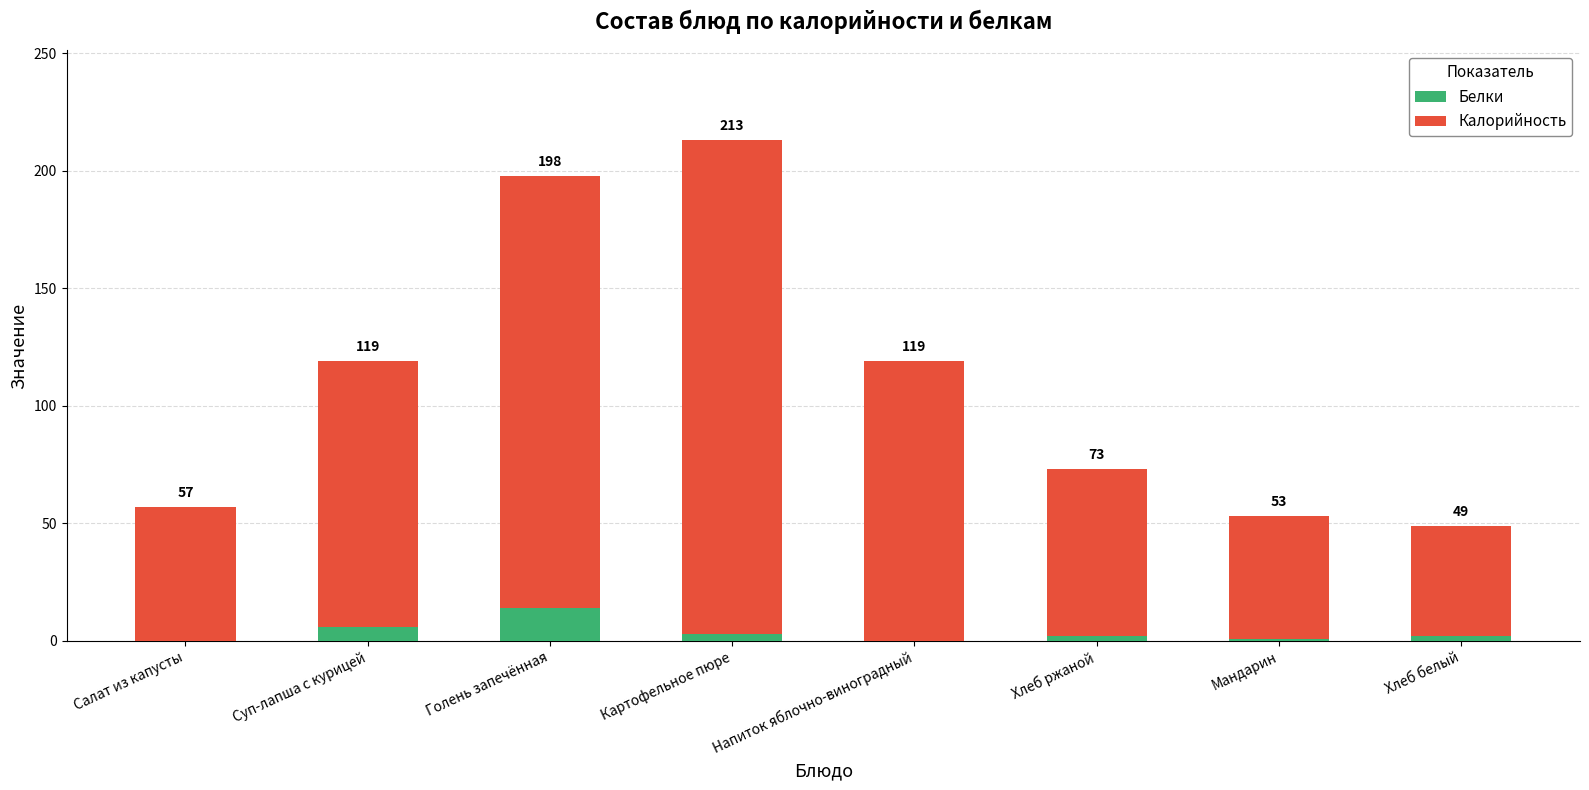

What are all the series names shown in the legend?

Белки, Калорийность